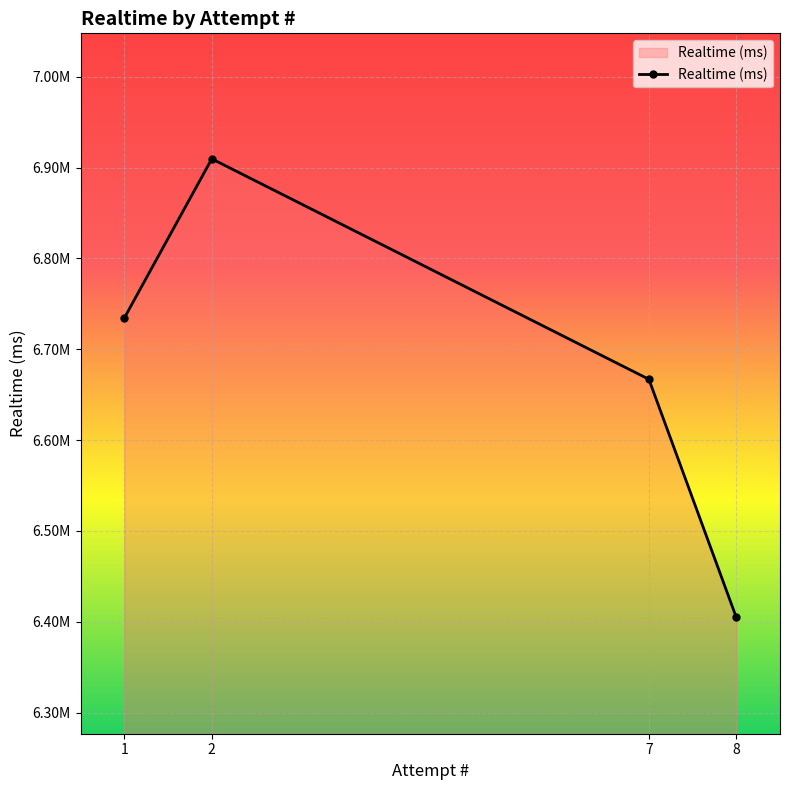

What is the change in value from 1 to 8?

-329750